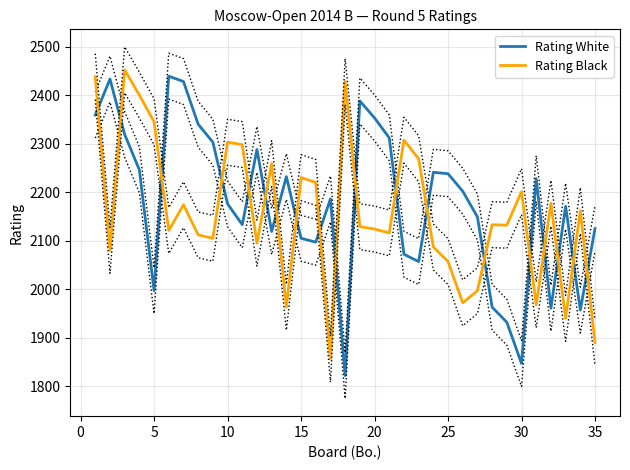

What is the minimum value for Rating White?

1822